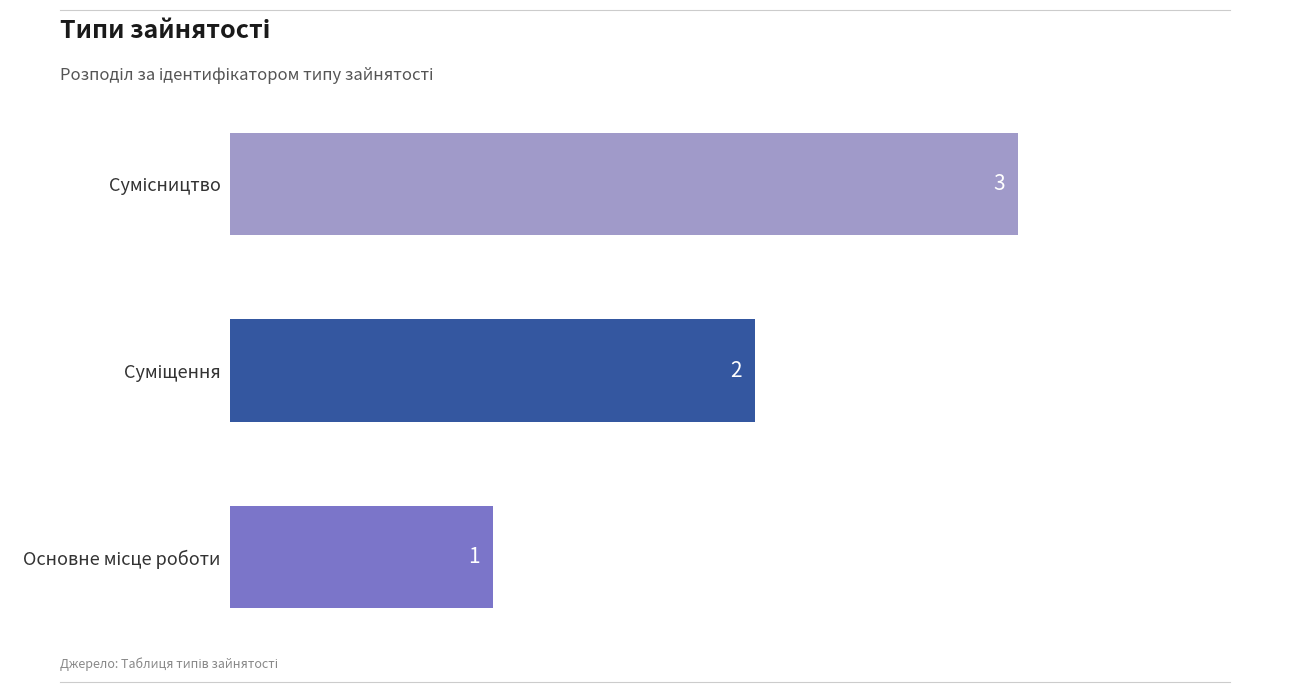

Count the values in the range 1 to 3.

3